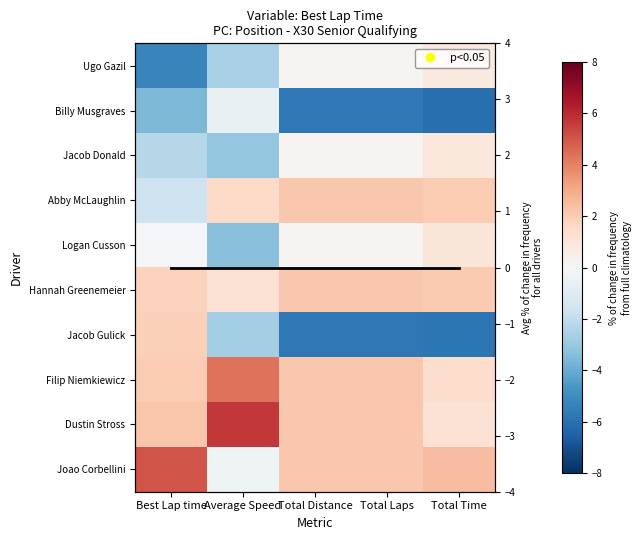

Where is Jacob Gulick nearest to the value -1?

Average Speed